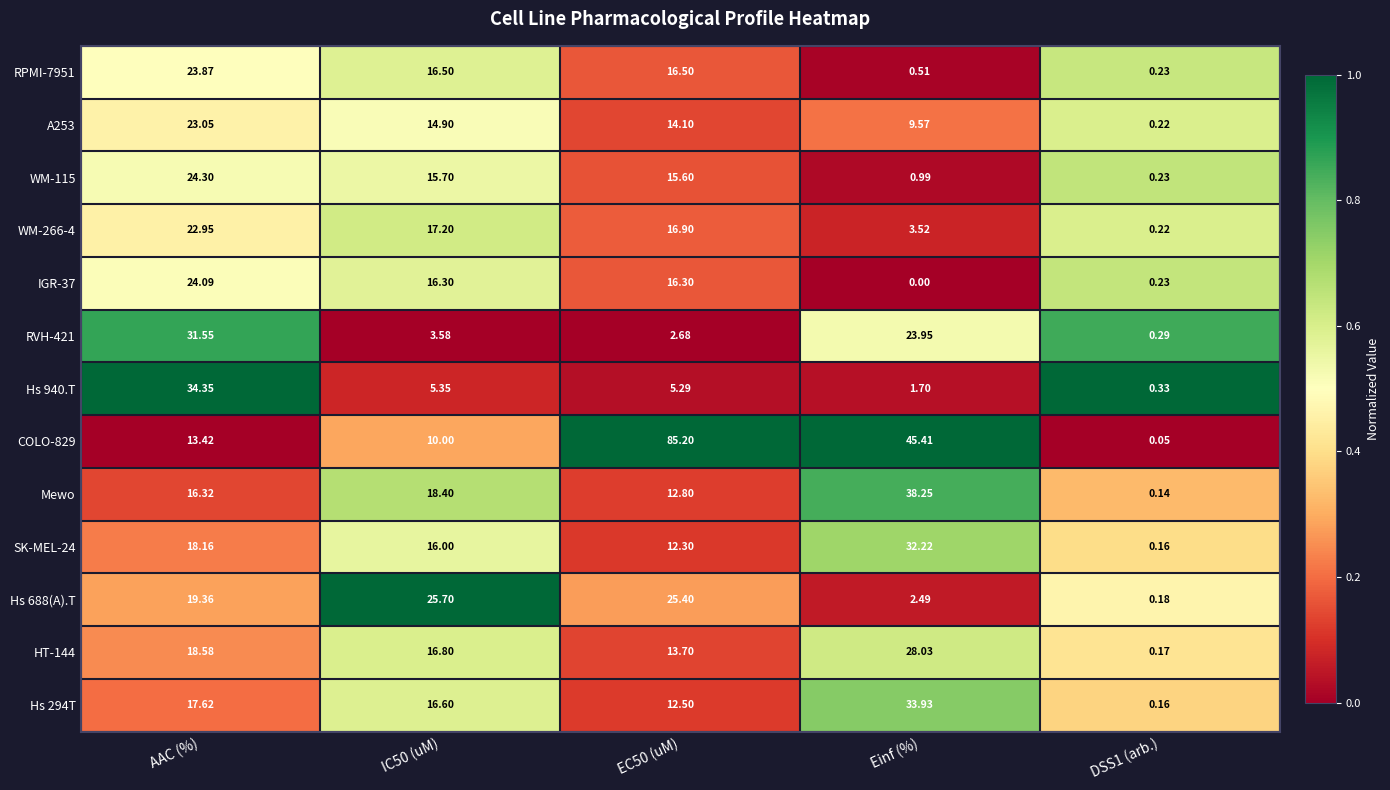

Which label corresponds to the smallest value in the chart?

Einf (%)